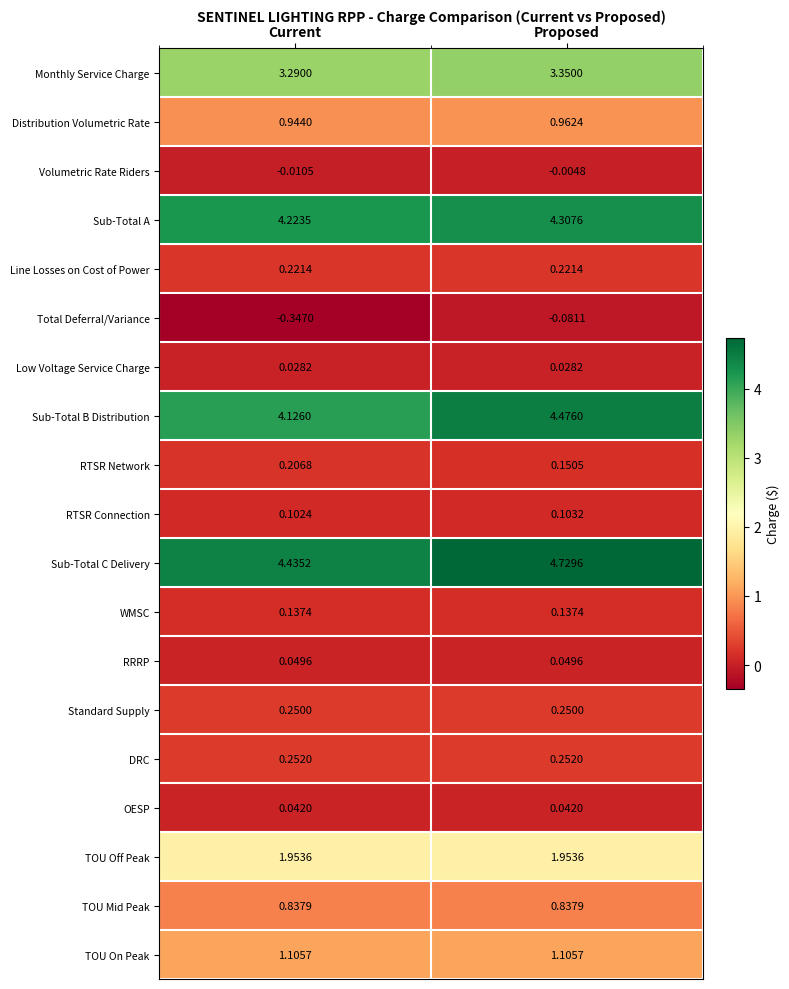

At which category is the sum across all series the highest?

Proposed